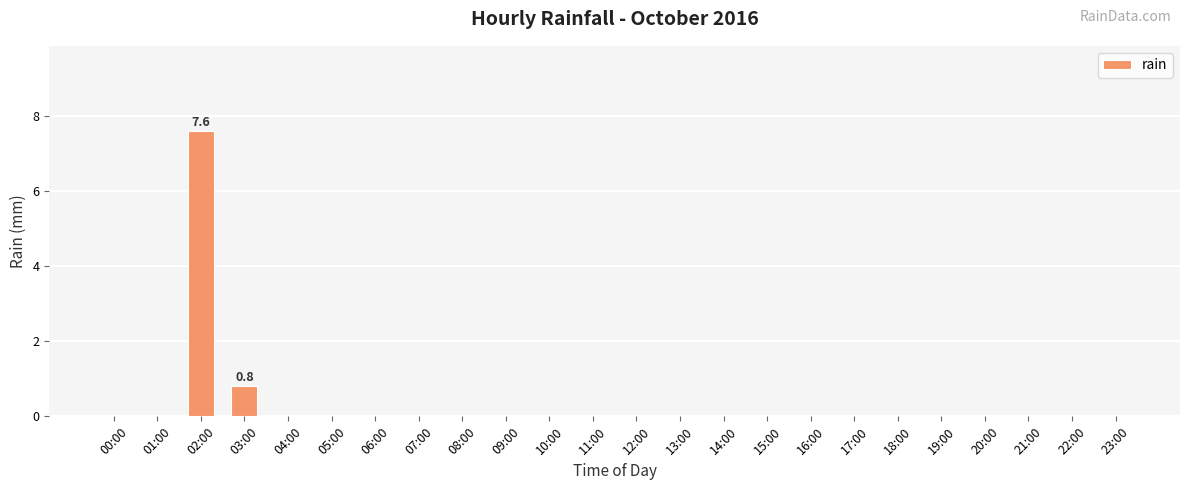

What is the sum of all values?

8.4